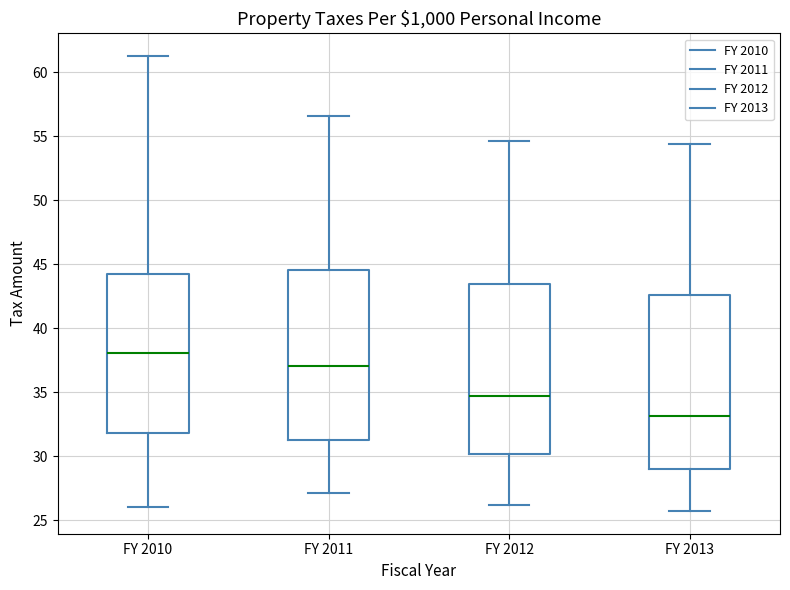

Where does the lower whisker of the box for FY 2013 end on the y-axis? The values are not printed on the chart, so give them approximately, as read against the axis.

25.5